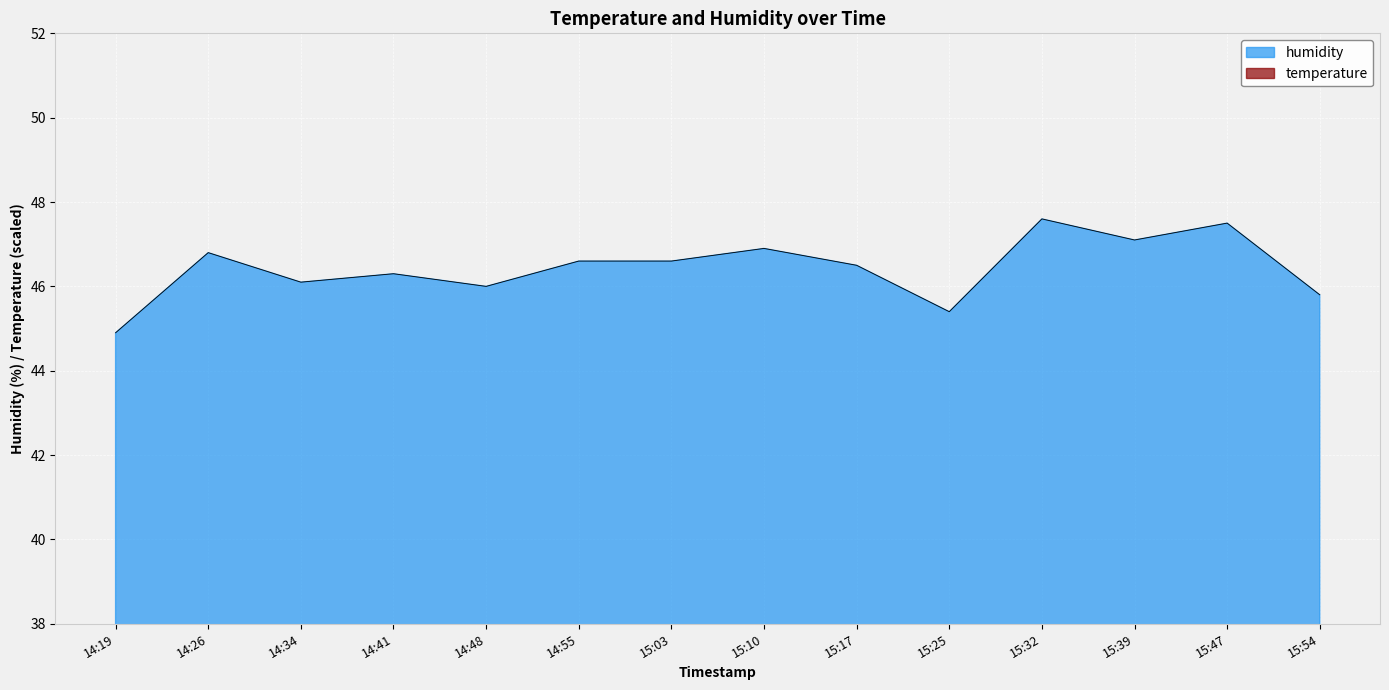

At how many categories does at least one series exceed 25?

14